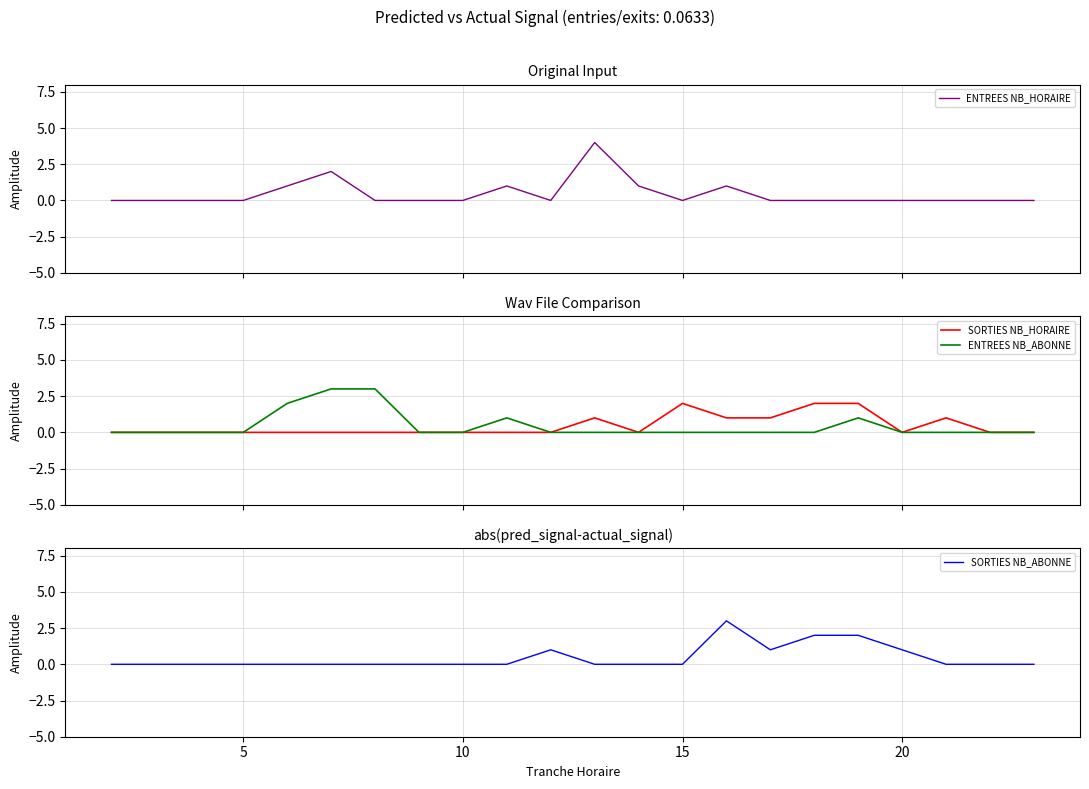

What is the highest value of the ENTREES NB_ABONNE series?

3